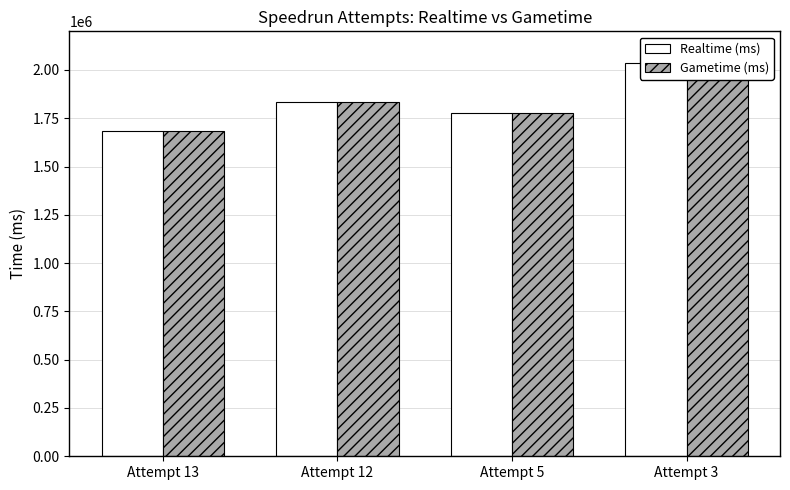

What is the total value across all series at Attempt 12?

3663809